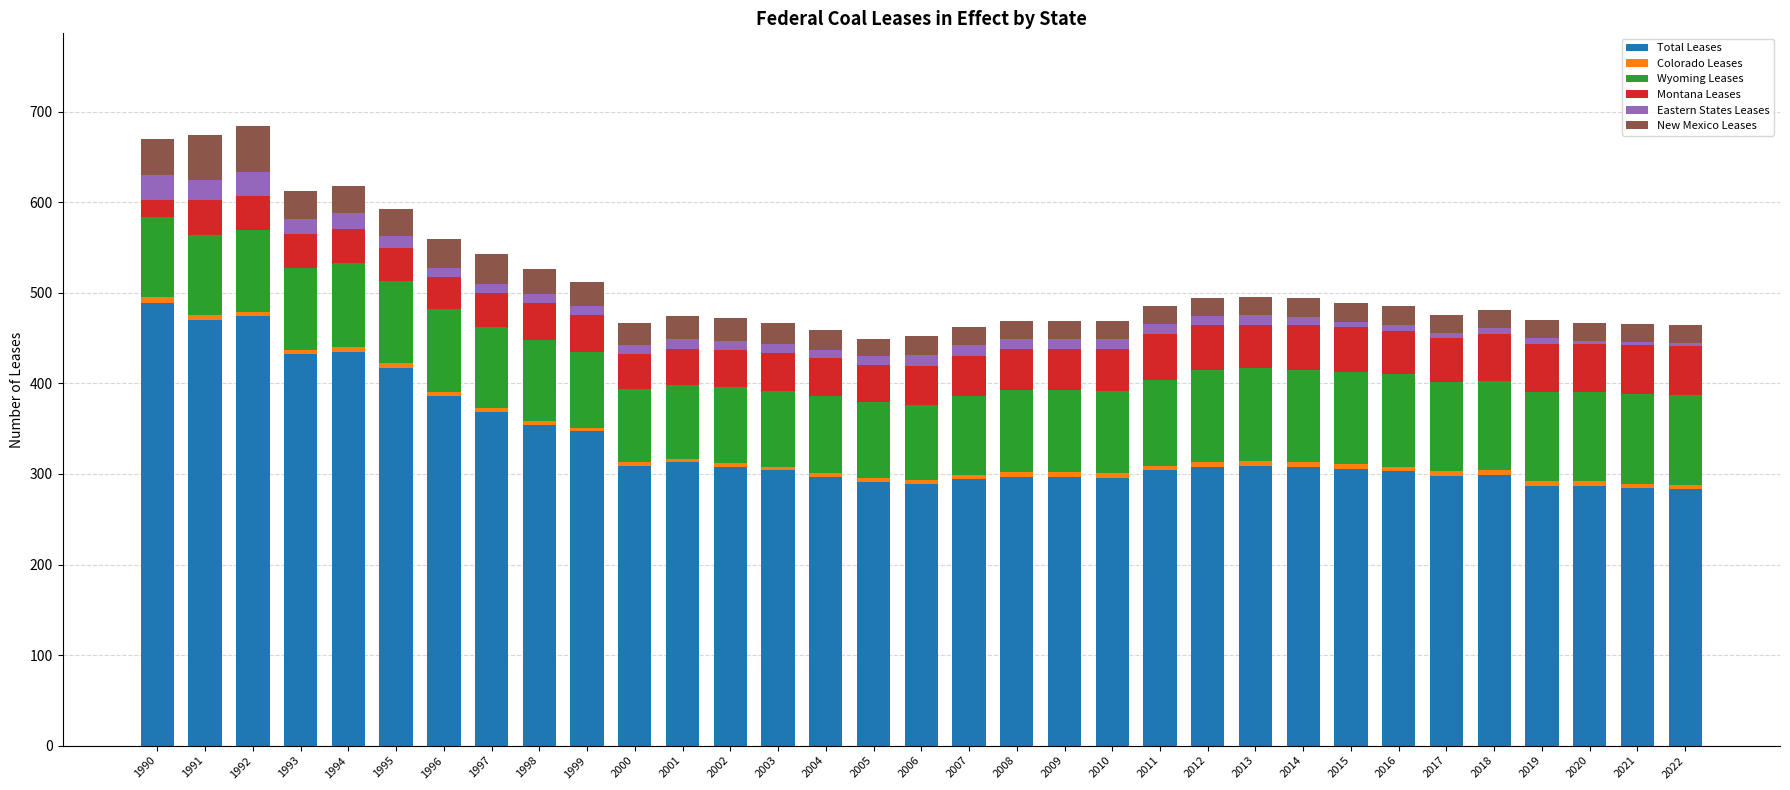

How many data points does each series have?

33